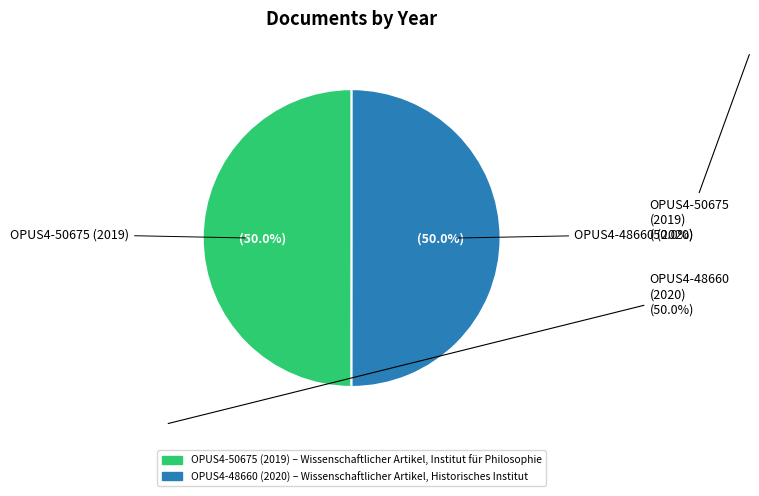

What percentage is the OPUS4-50675 (2019) slice, to the nearest percent?

50%